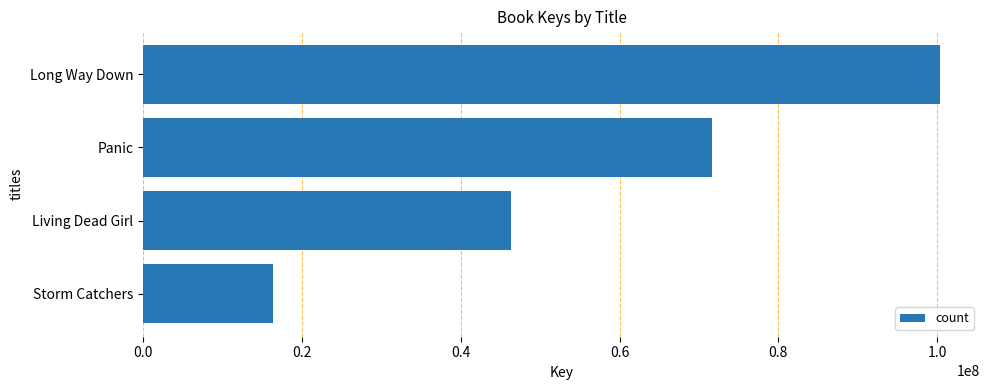

List the labels in order of value, largest first.

Long Way Down, Panic, Living Dead Girl, Storm Catchers